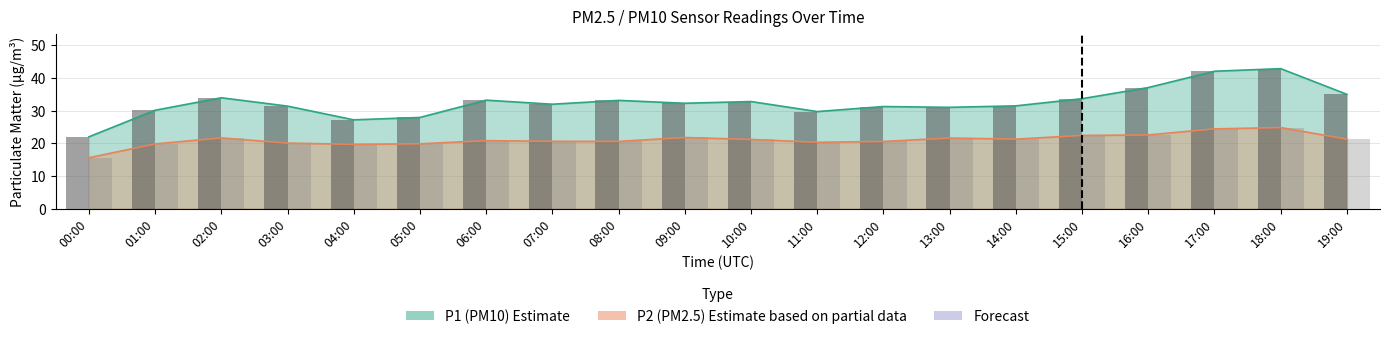

What is the sum of all P2 bars values?

421.2